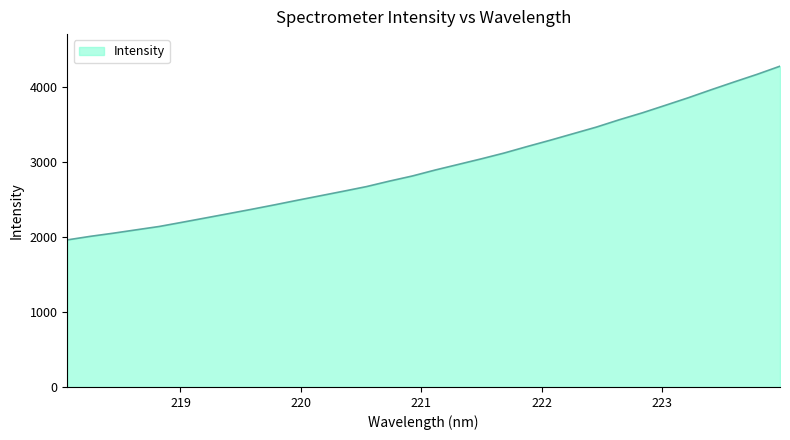

What is the greatest value displayed?

4280.0